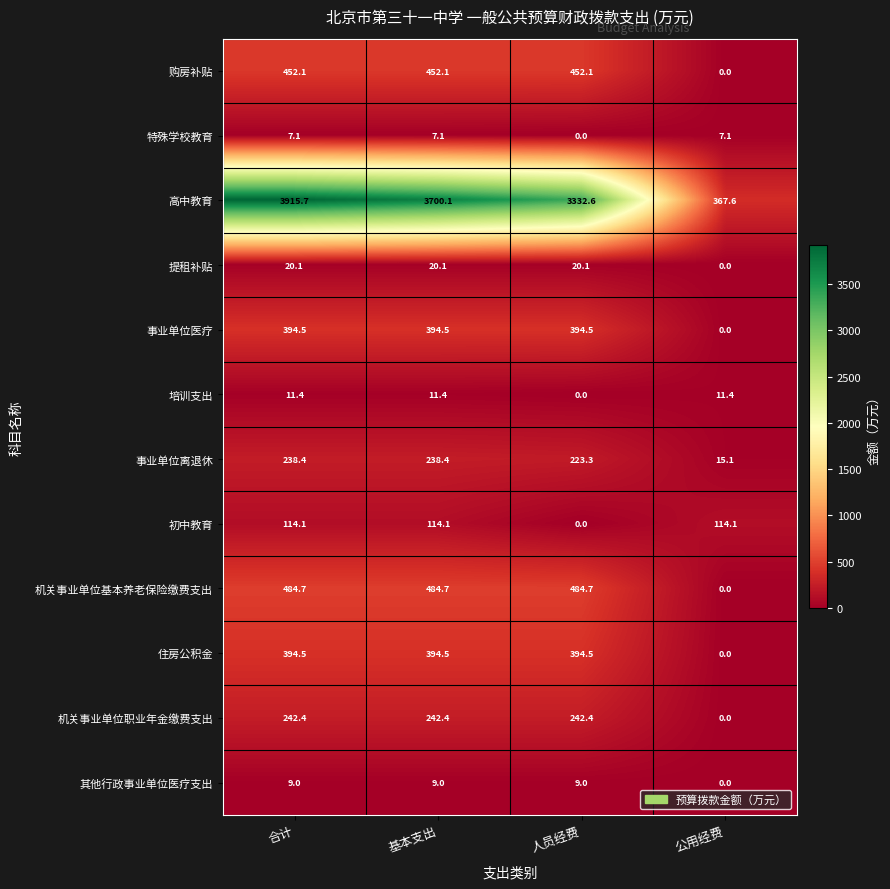

True or false: 初中教育 has a value of 186.8 at 公用经费.

False